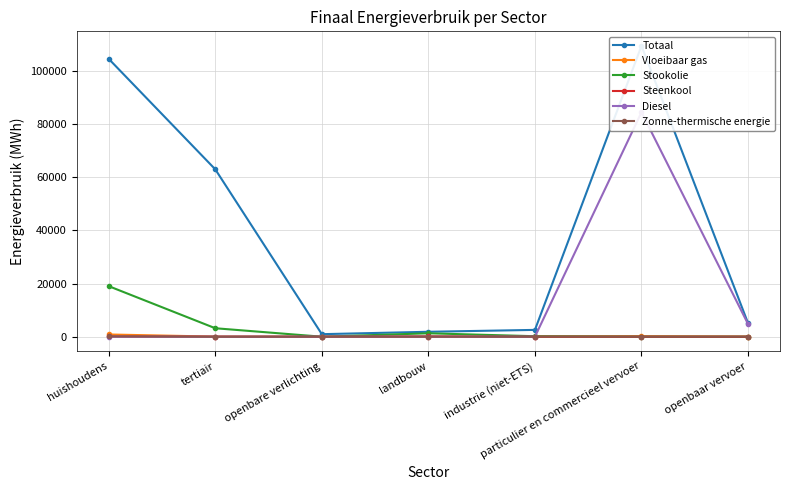

Where do Vloeibaar gas and Steenkool first cross each other?

landbouw and industrie (niet-ETS)